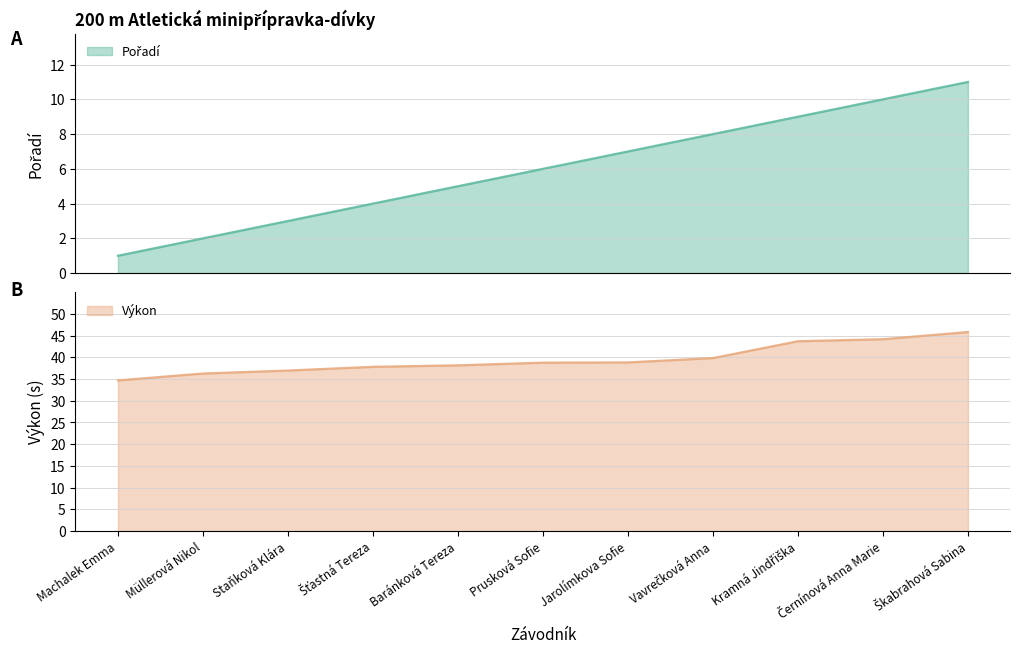

Is it true that Pořadí equals 1.0 at Machalek Emma?

True